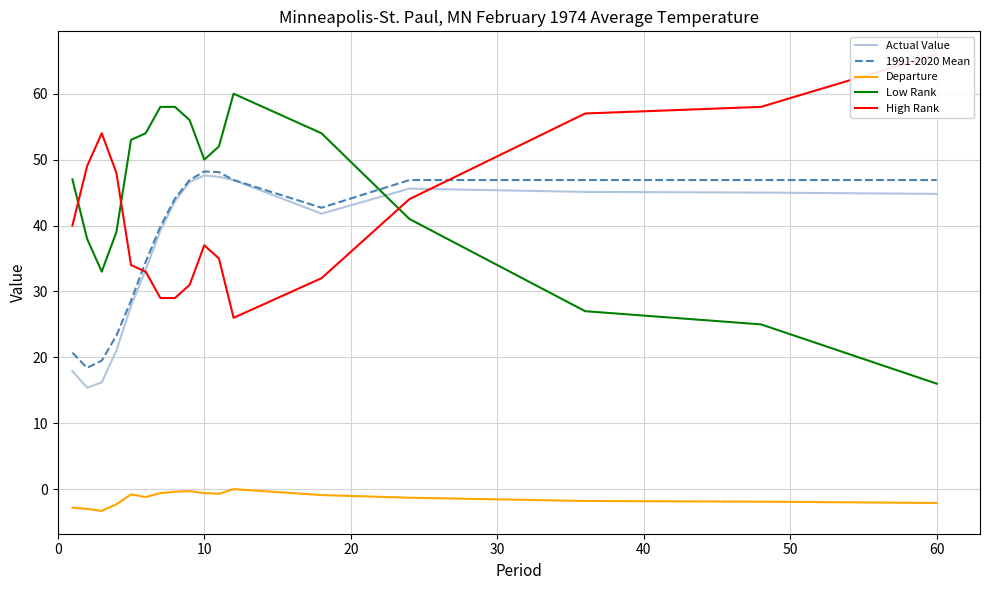

How many distinct data groups are displayed?

5